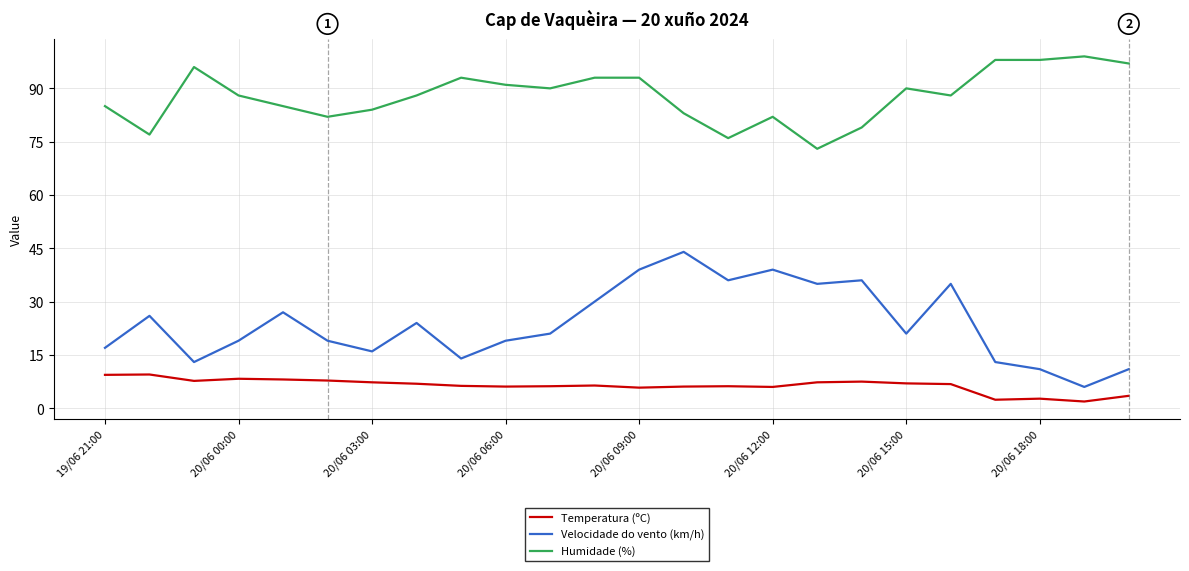

List the series in order of their peak value, lowest first.

Temperatura (ºC), Velocidade do vento (km/h), Humidade (%)